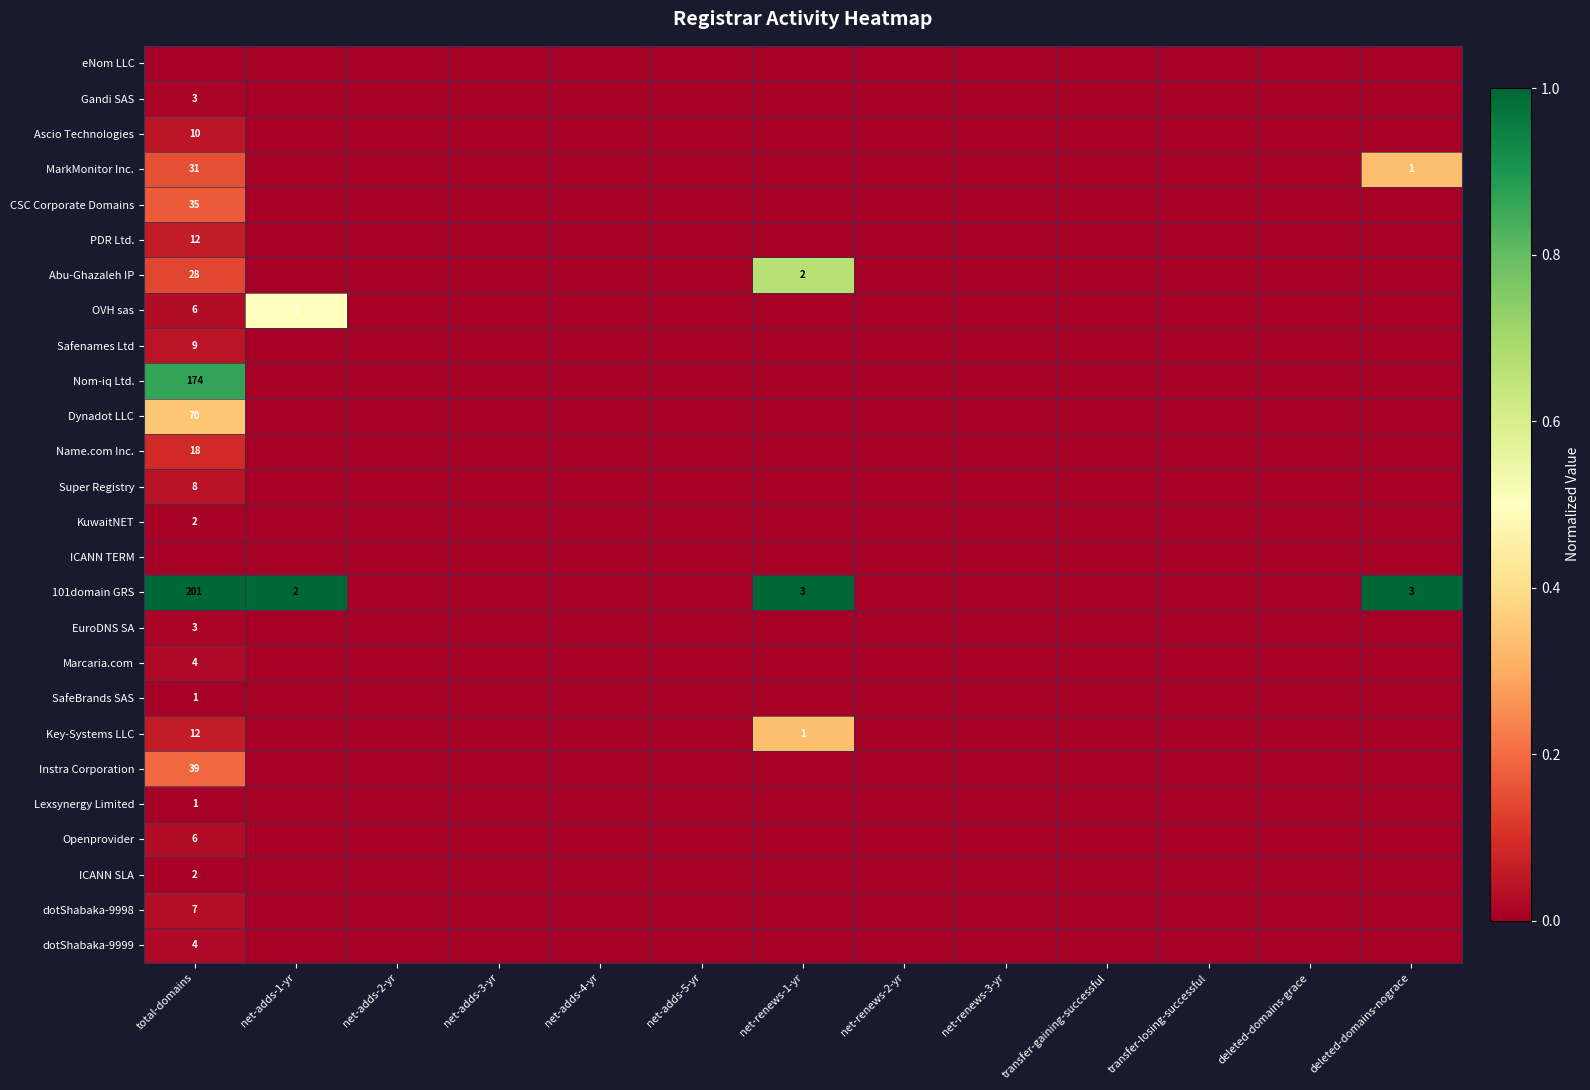

The Ascio Technologies series shows 15 at total-domains. True or false?

False